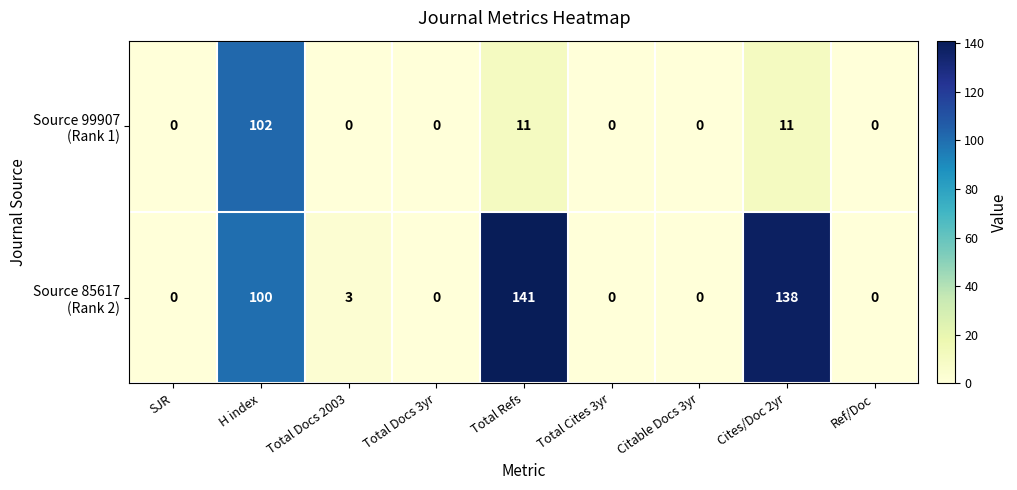

At which category is the sum across all series the highest?

H index